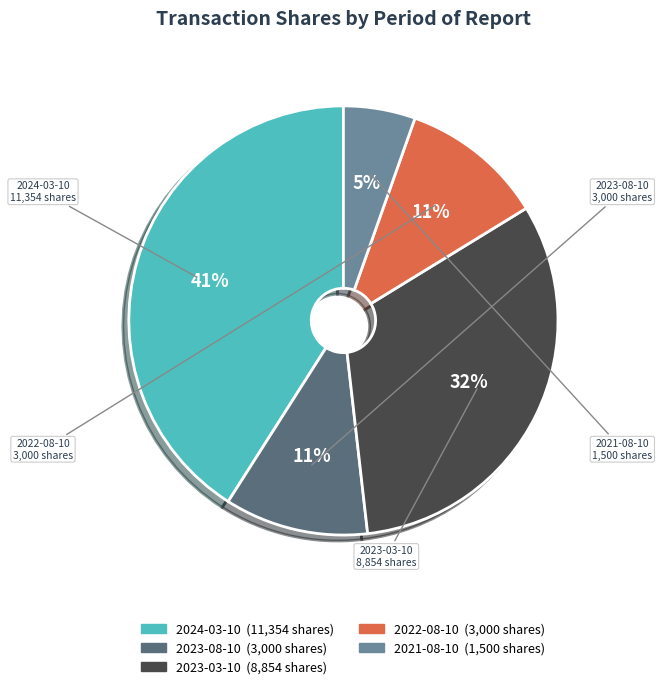

Count the number of slices in the pie.

5